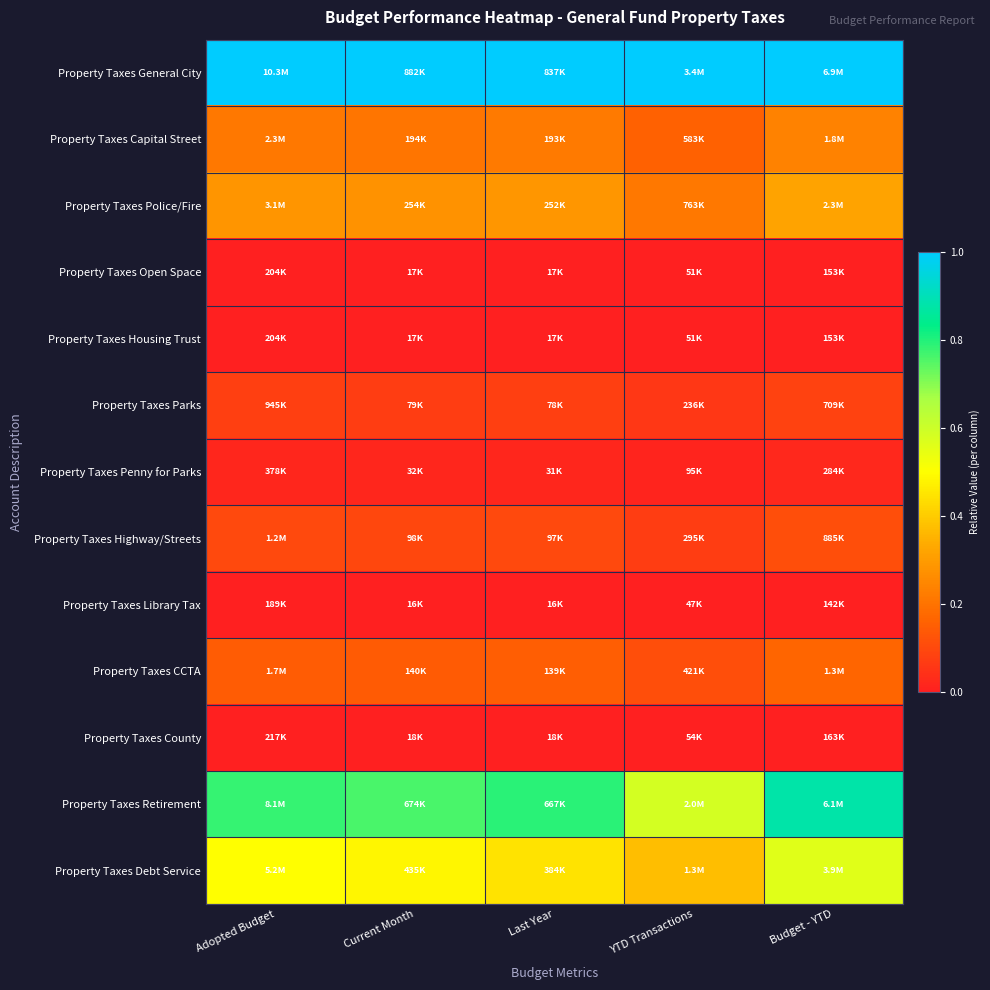

Which has a higher value, Last Year or YTD Transactions?

Last Year